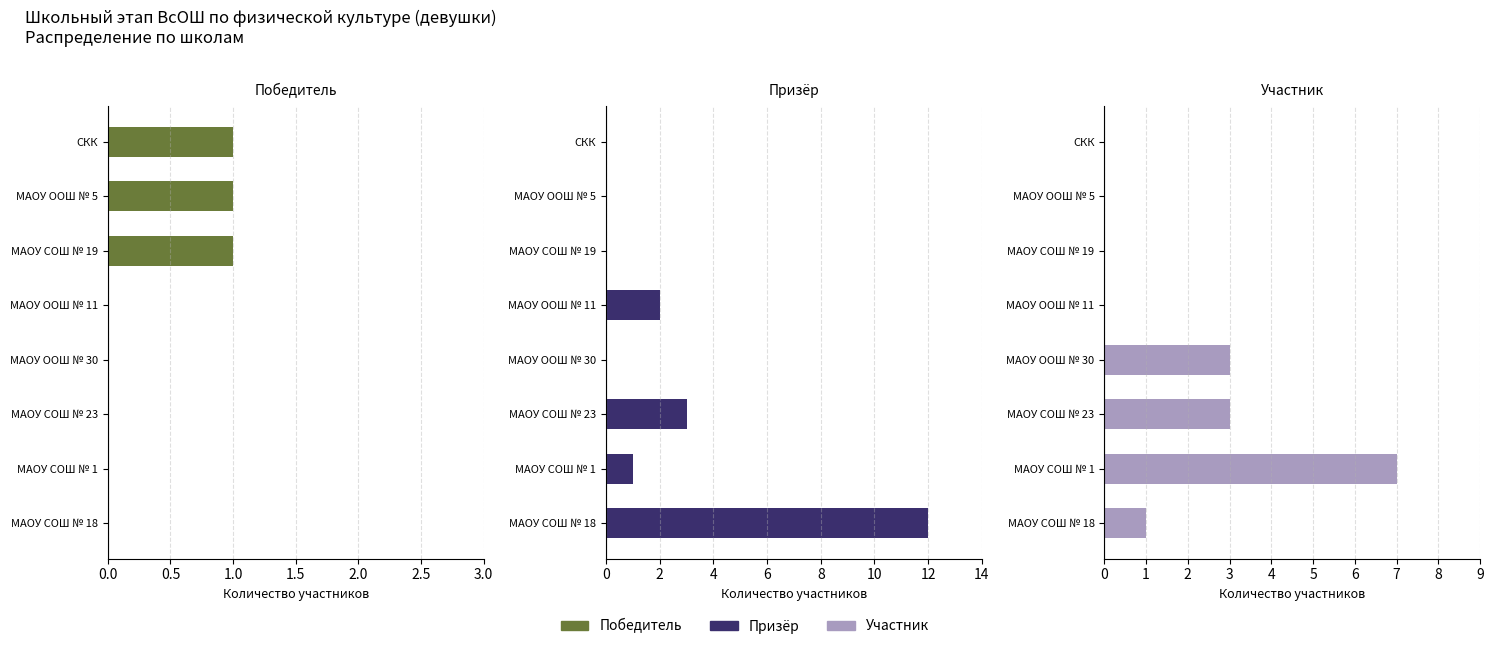

The value of Призёр at МАОУ СОШ № 23 is 5. True or false?

False